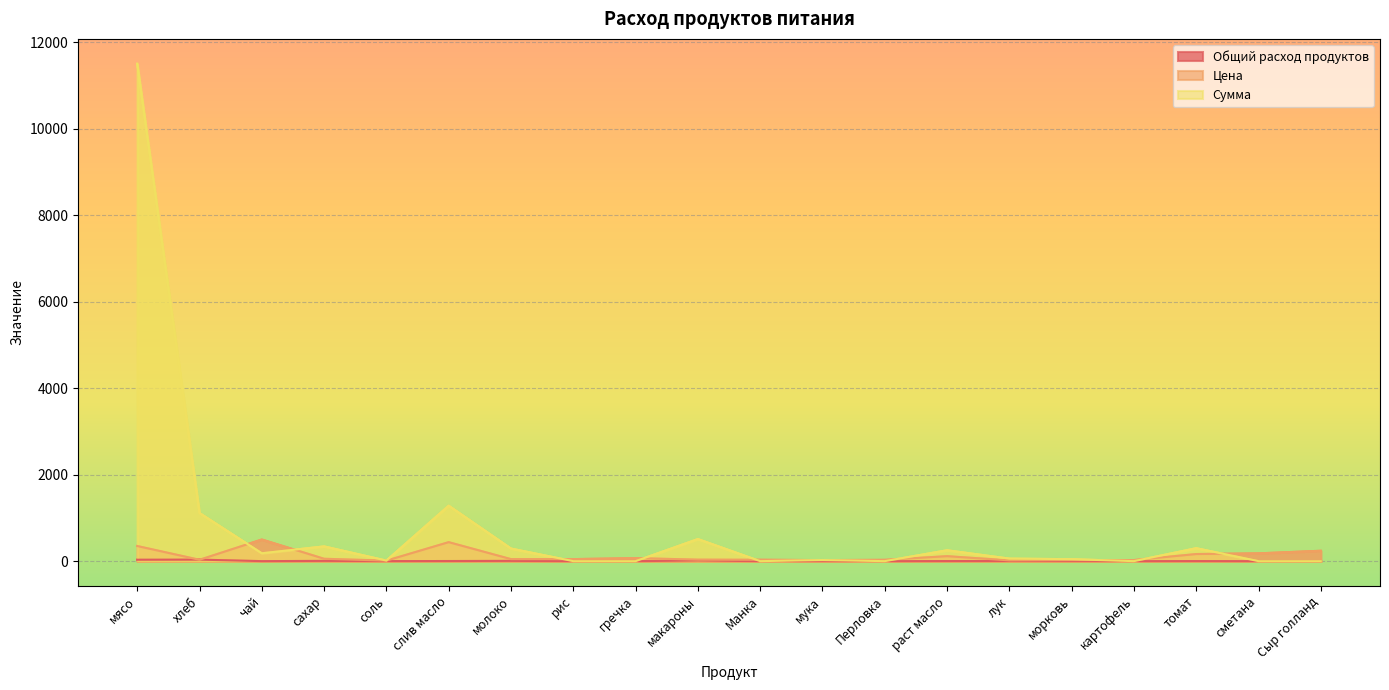

Which category has the lowest value in the Цена series?

соль